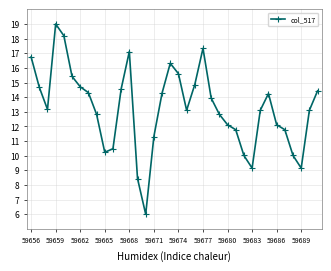

How many interior local valleys (lower than both neighbors) does the data have?

6